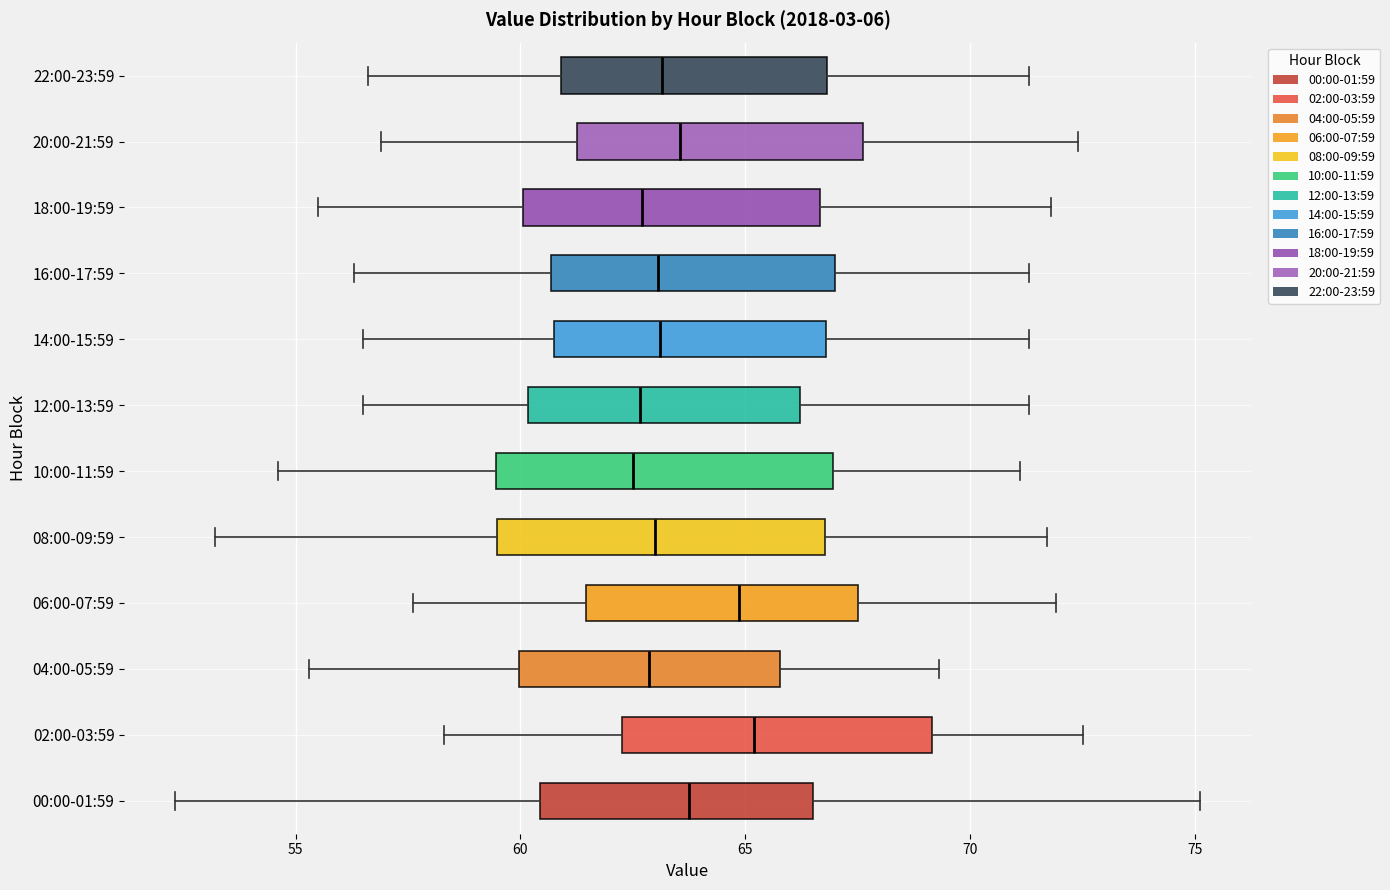

Where does the median line of the box for 14:00-15:59 sit on the x-axis? The values are not printed on the chart, so give them approximately, as read against the axis.

63.0